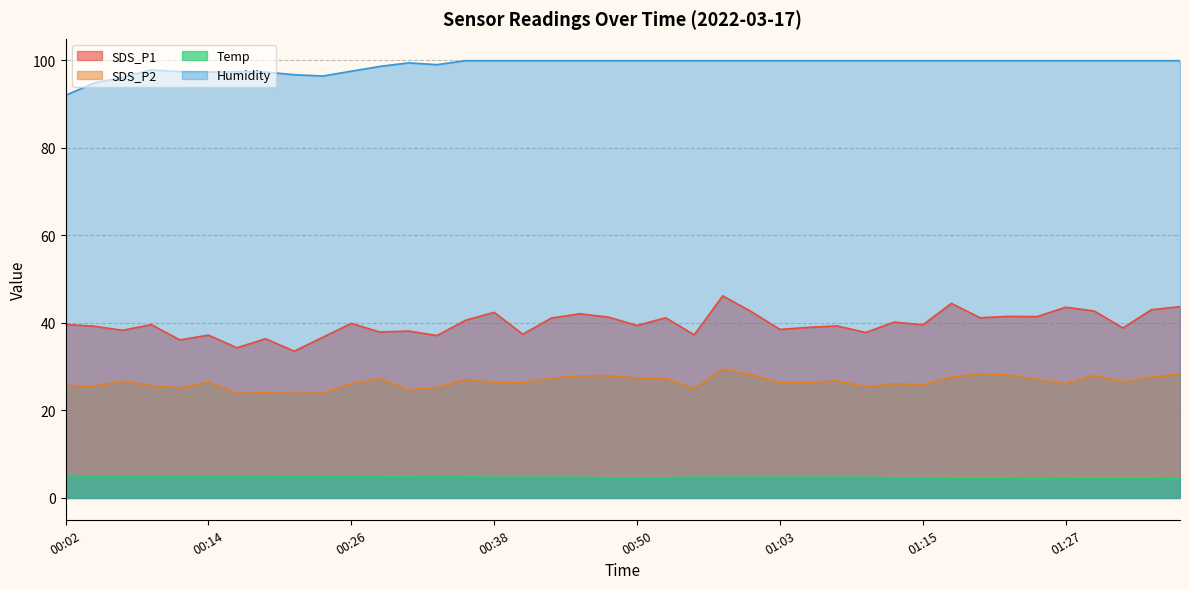

List the series in order of their peak value, lowest first.

Temp, SDS_P2, SDS_P1, Humidity